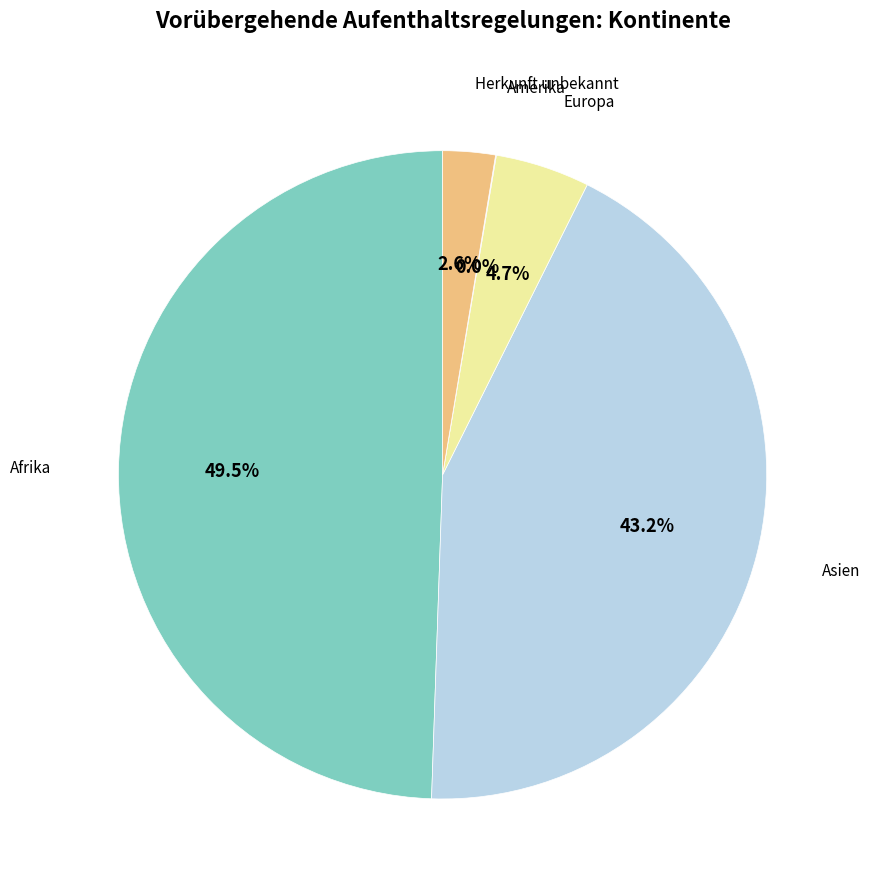

Is there a majority slice in this chart?

No